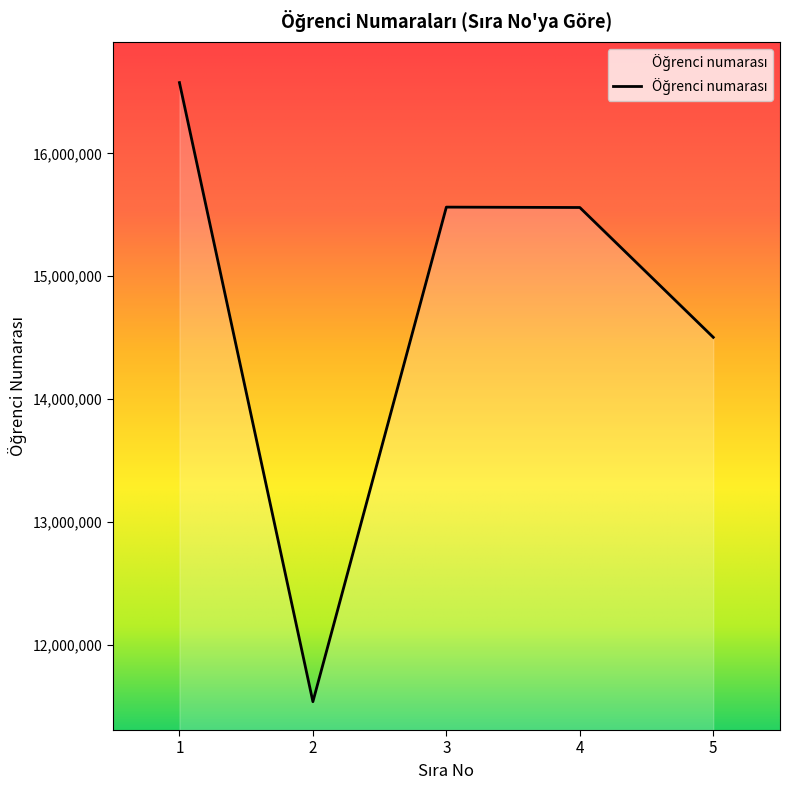

What value does the data have at 4, to the nearest 10?

15560020